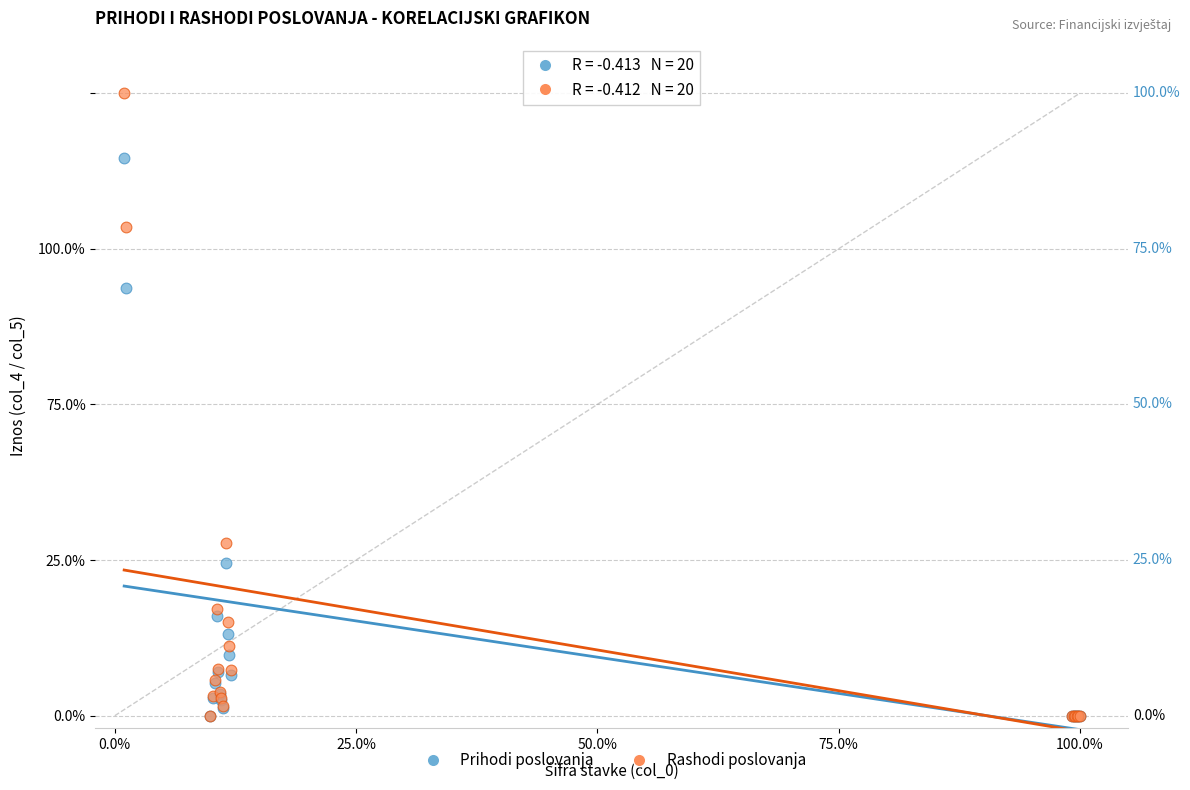

Which series has the largest Y range (max minus min)?

Rashodi poslovanja